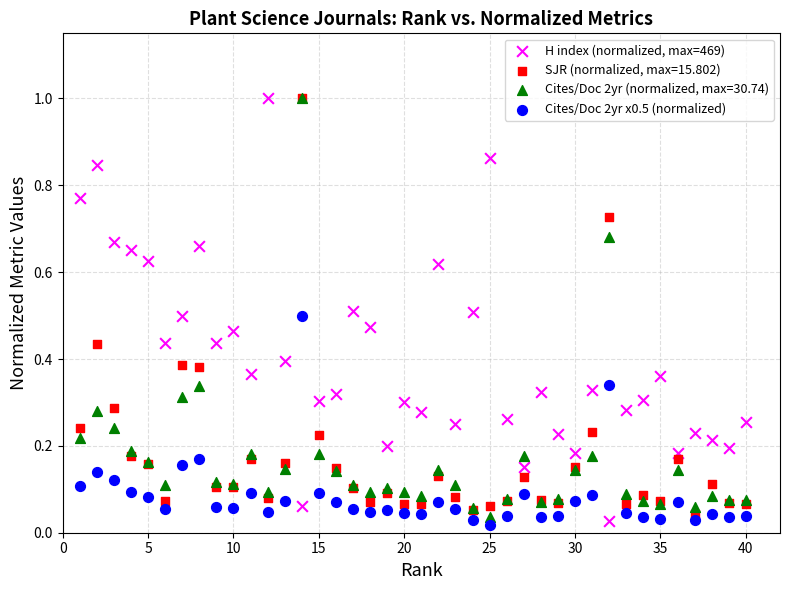

Which series contains the lowest Y value?

Cites/Doc 2yr x0.5 (normalized)